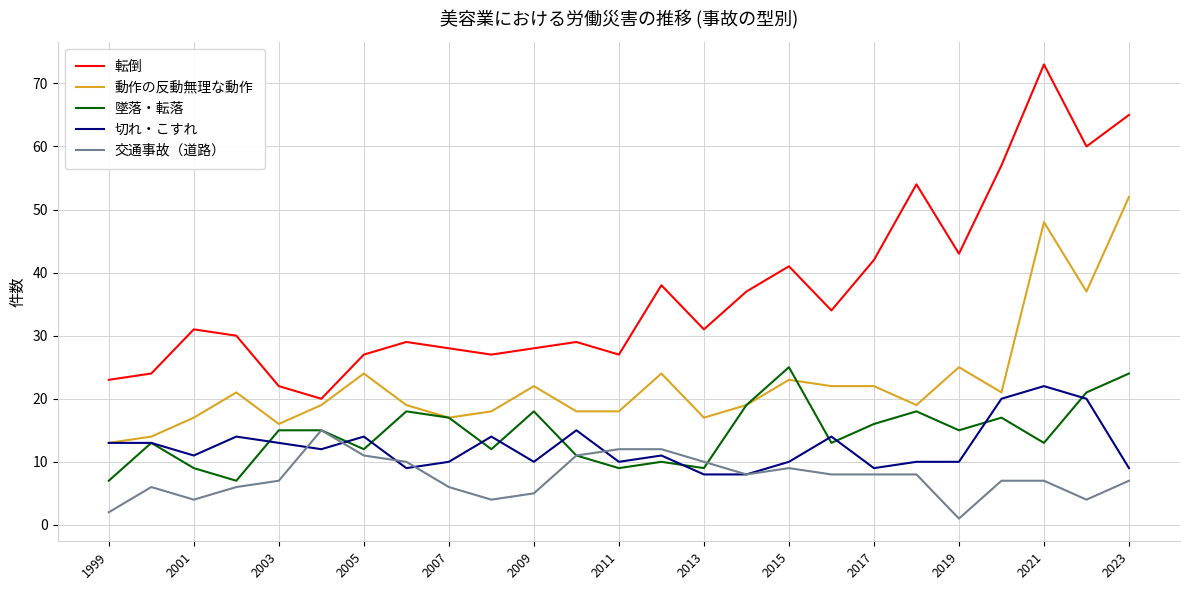

True or false: 切れ・こすれ and 転倒 cross at least once.

False